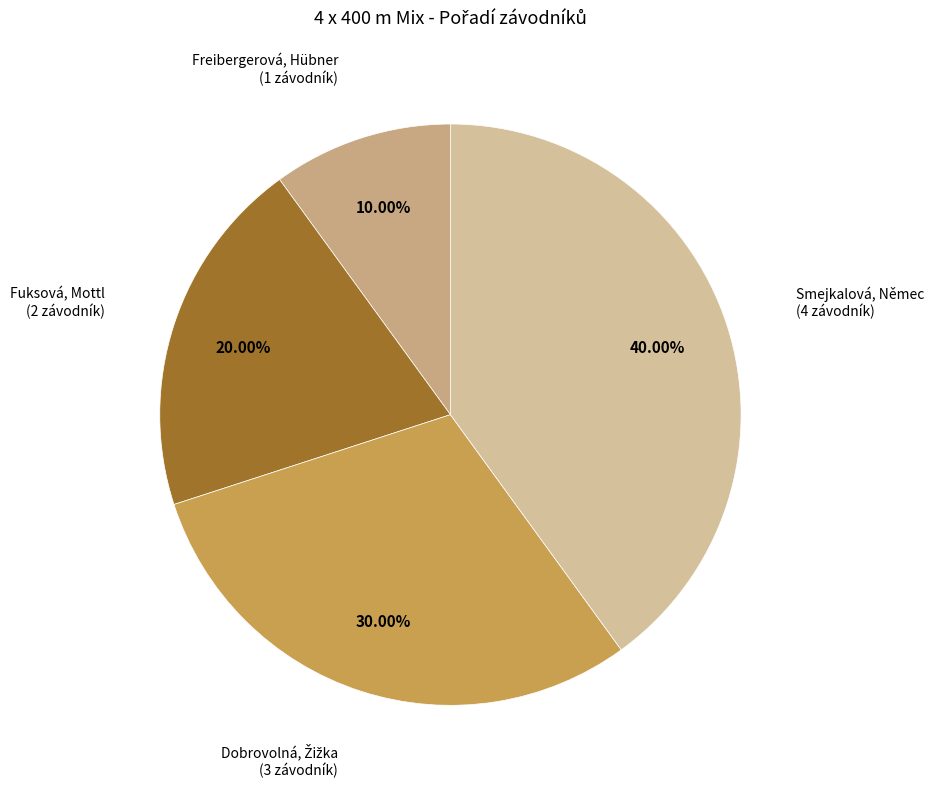

The Freibergerová, Hübner slice represents 10% of the pie. True or false?

True